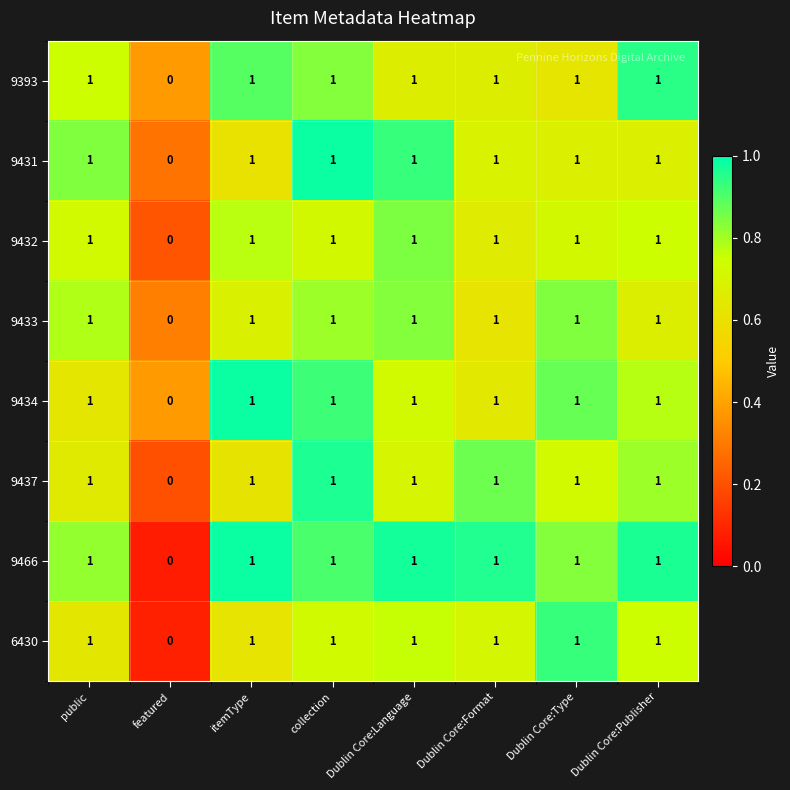

What is the total value across all series at Dublin Core:Type?

8